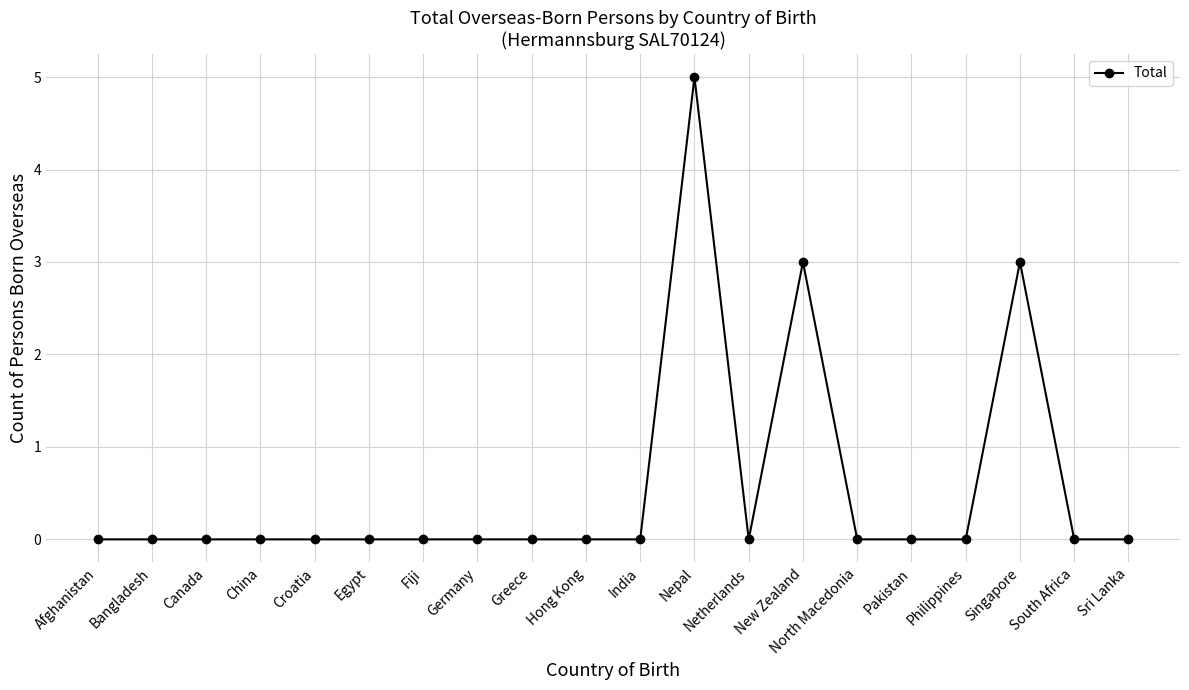

True or false: there are more than 1 points higher than both neighbors.

True